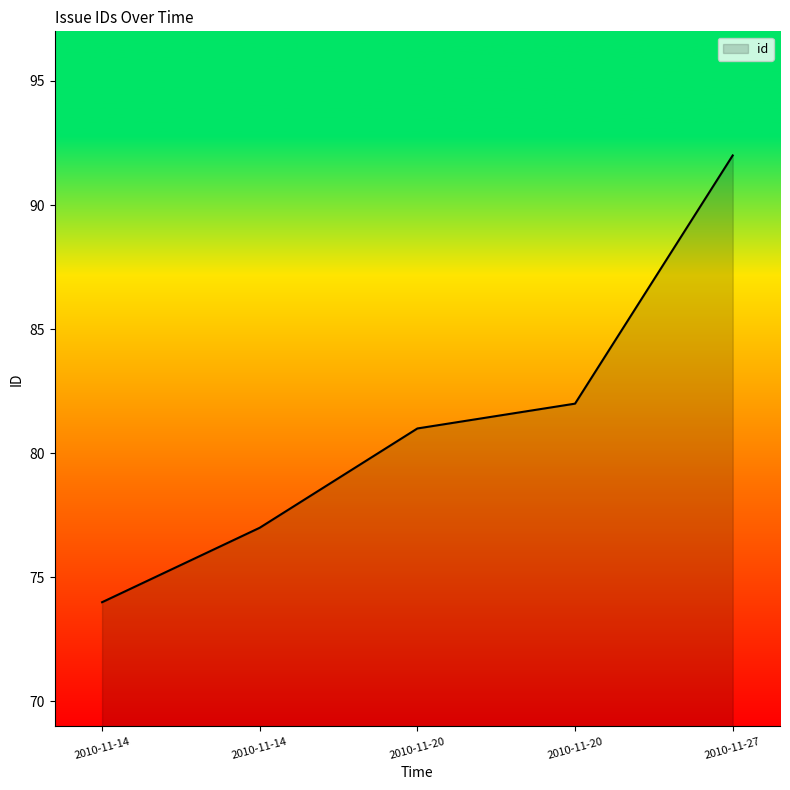

Is this an area chart (filled region under the line)?

Yes